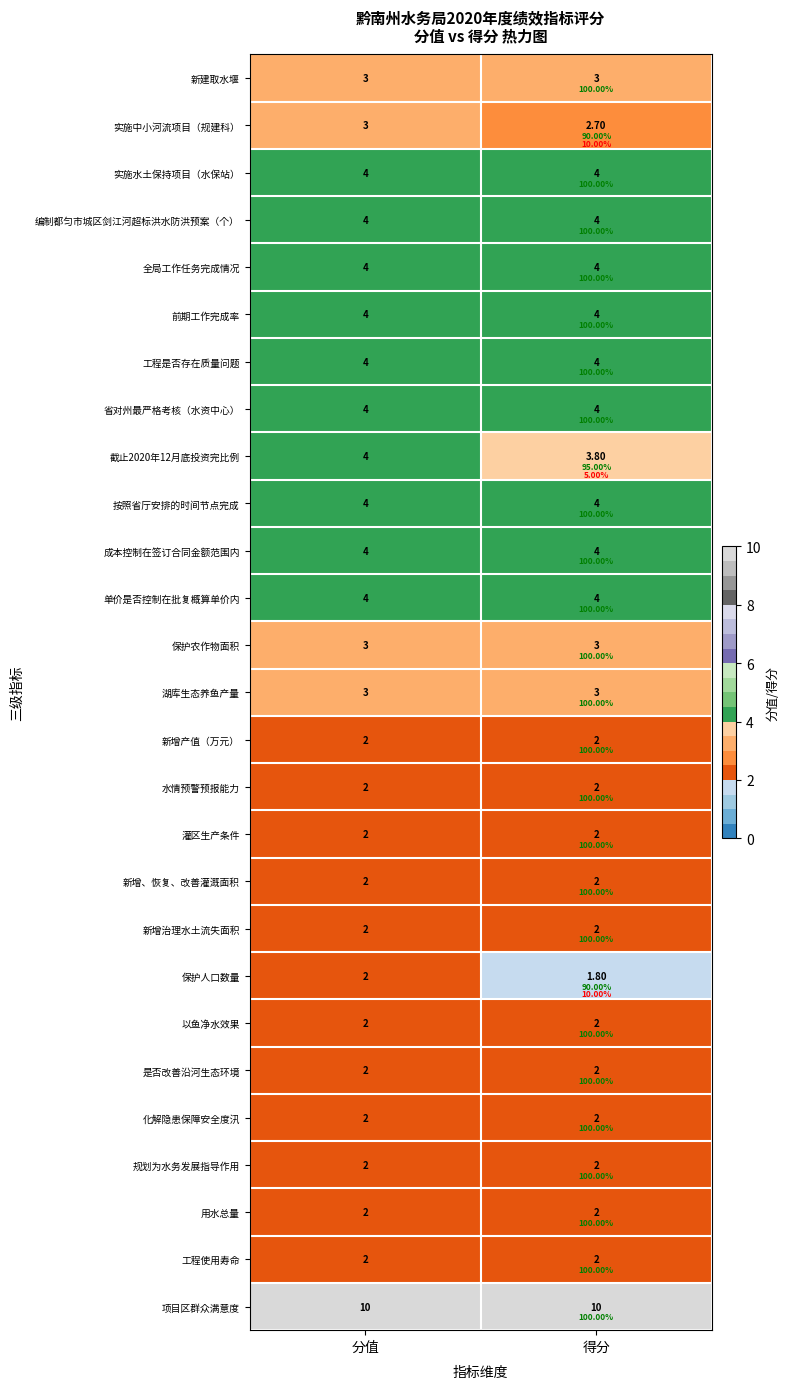

What is the greatest value displayed?

10.0